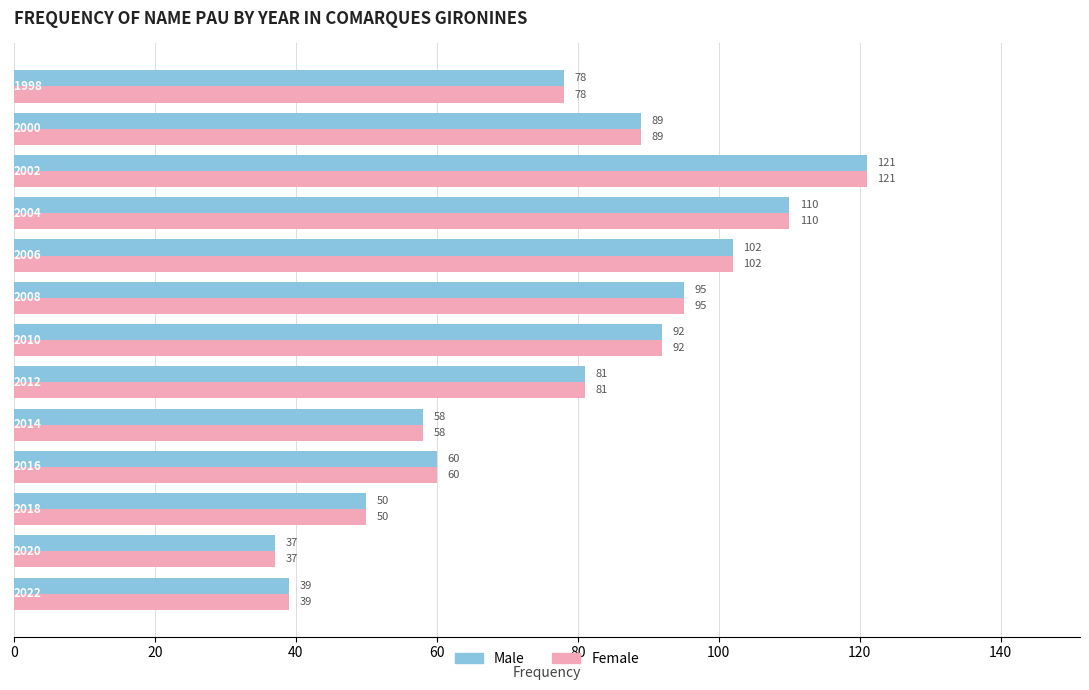

At how many categories does at least one series exceed 94?

4